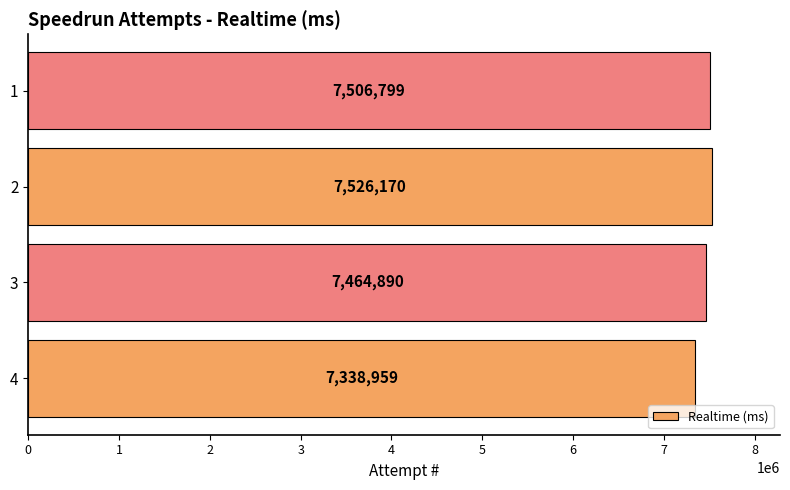

The chart shows a value of 10172672 at 2. True or false?

False